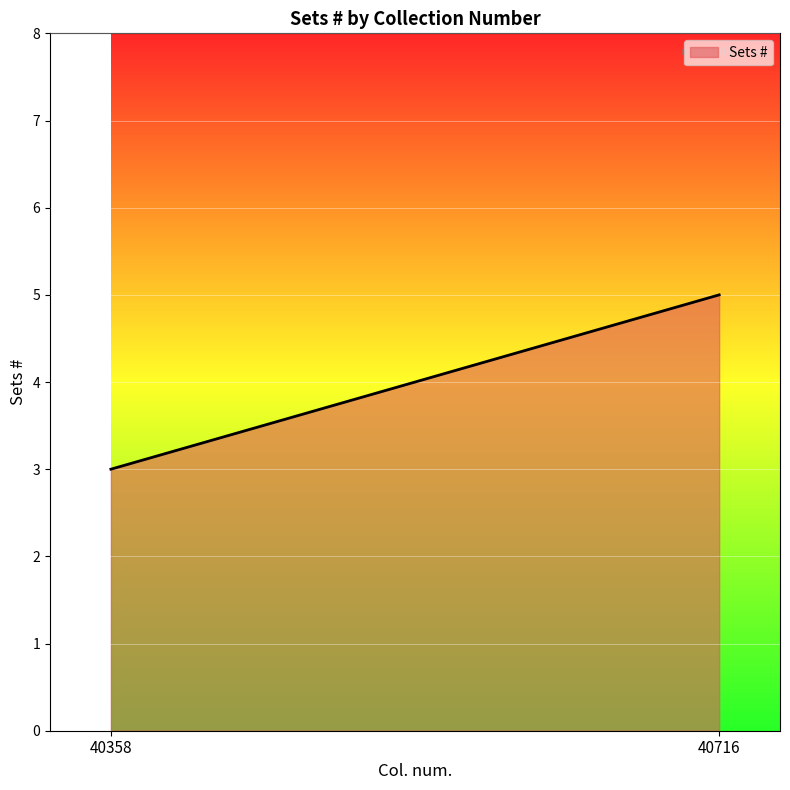

What is the ratio of the value at 40358 to the value at 40716?

0.6